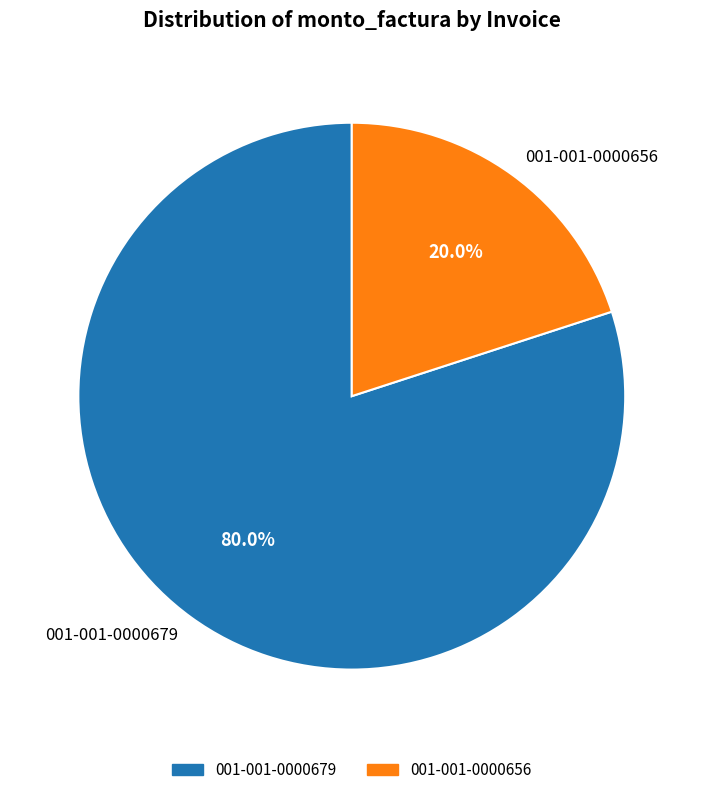

What is the total percentage of 001-001-0000679 and 001-001-0000656?

100.0%